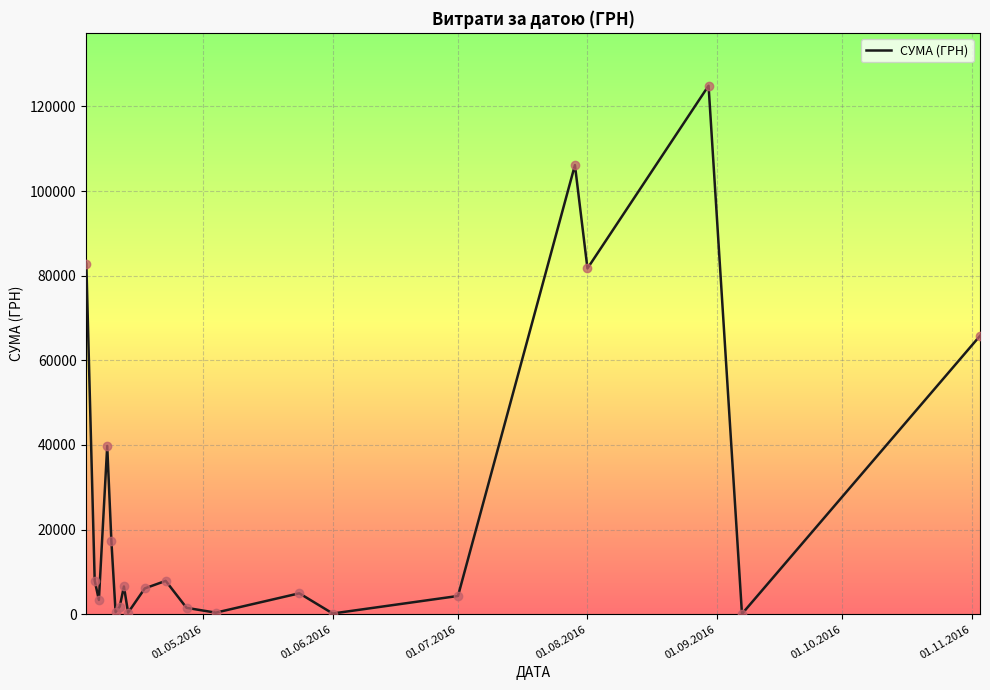

What is the greatest value displayed?

124904.8